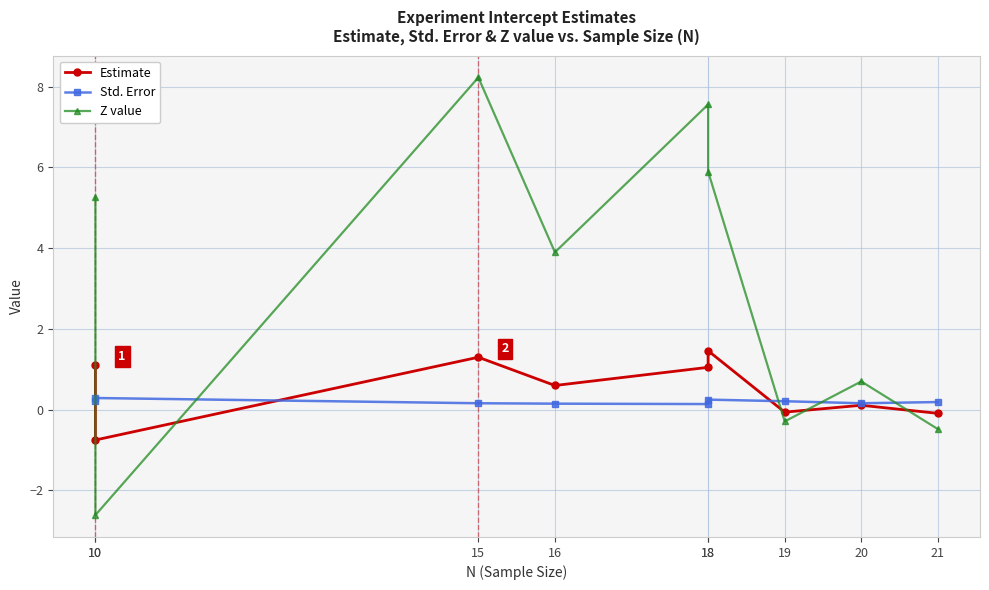

What is the average value of the Z value series?

3.1